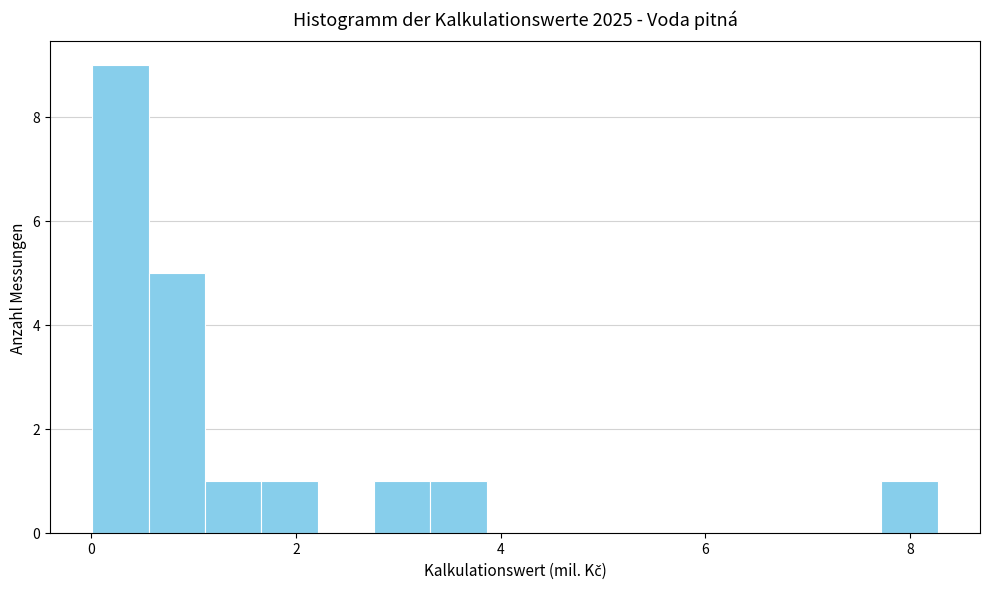

Around what value on the x-axis is the tallest bar? Give the approximate position of its centre, as read against the axis.

0.2